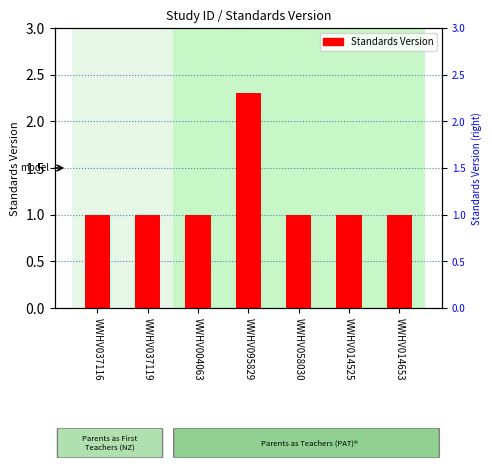

The value at WWHV058030 is 0.3. True or false?

False